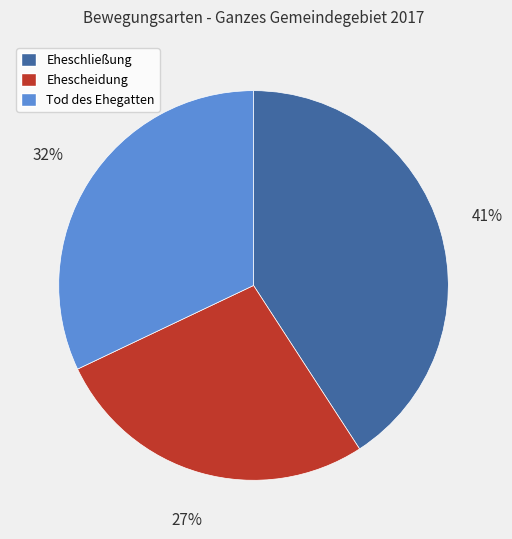

How many slices are in this pie chart?

3